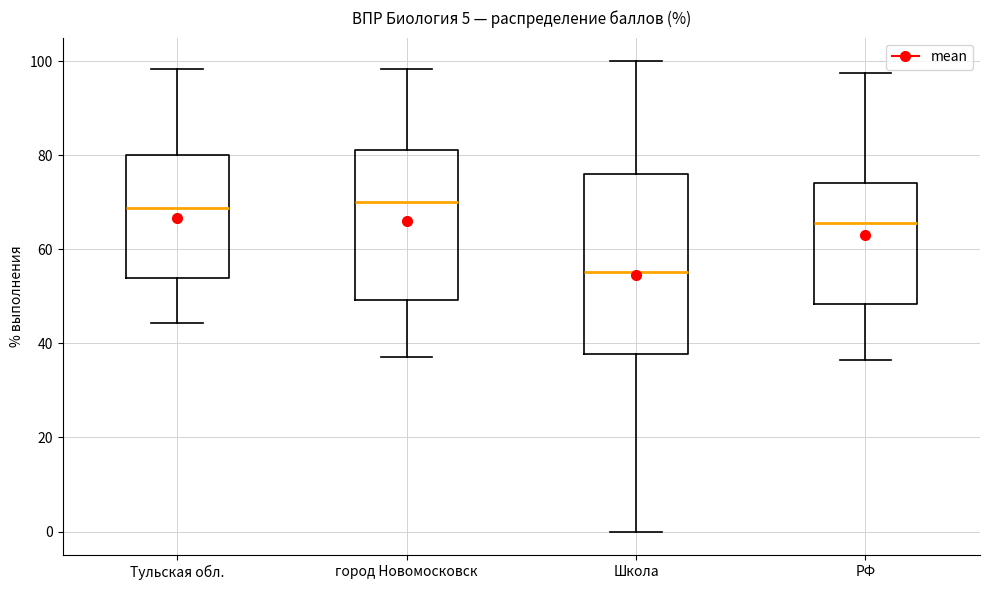

Reading left to right, read every box against the y-axis: the position of its median line, the range the box covers, and the ends of its whiskers. The values are not printed on the chart, so give them approximately, as read against the axis.

Тульская обл.: median 68, box 54 to 80, whiskers 44 to 98
город Новомосковск: median 70, box 50 to 82, whiskers 38 to 98
Школа: median 56, box 38 to 76, whiskers 0 to 100
РФ: median 66, box 48 to 74, whiskers 36 to 98